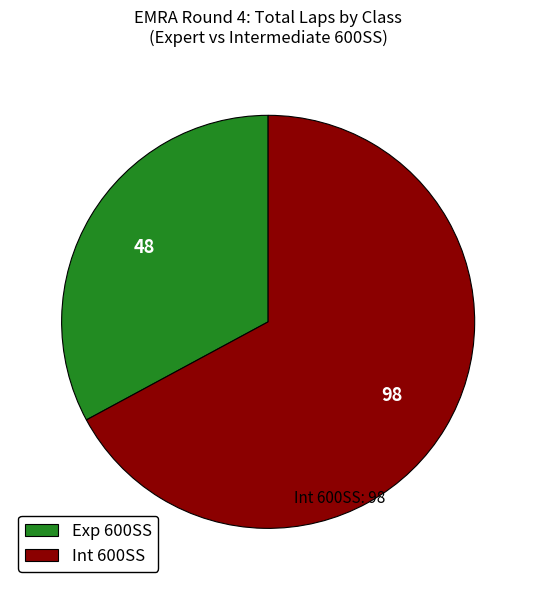

Approximately how many times larger is the value at Exp 600SS compared to Int 600SS?

0.5